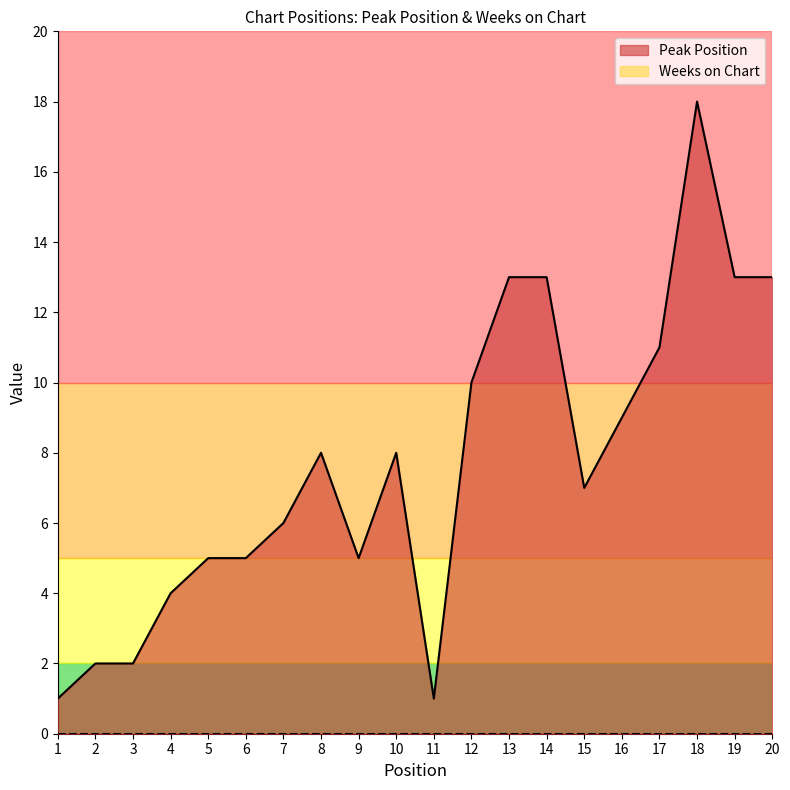

True or false: there are more than 1 points higher than both neighbors.

True